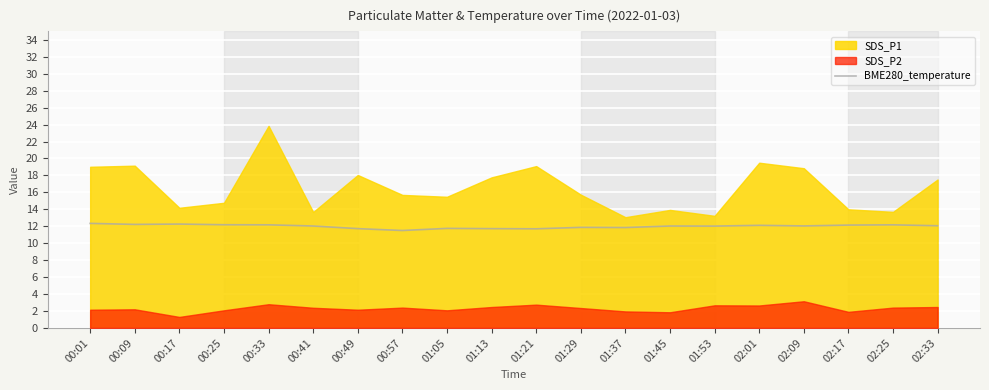

Between 02:01 and 01:21, which is larger?

02:01